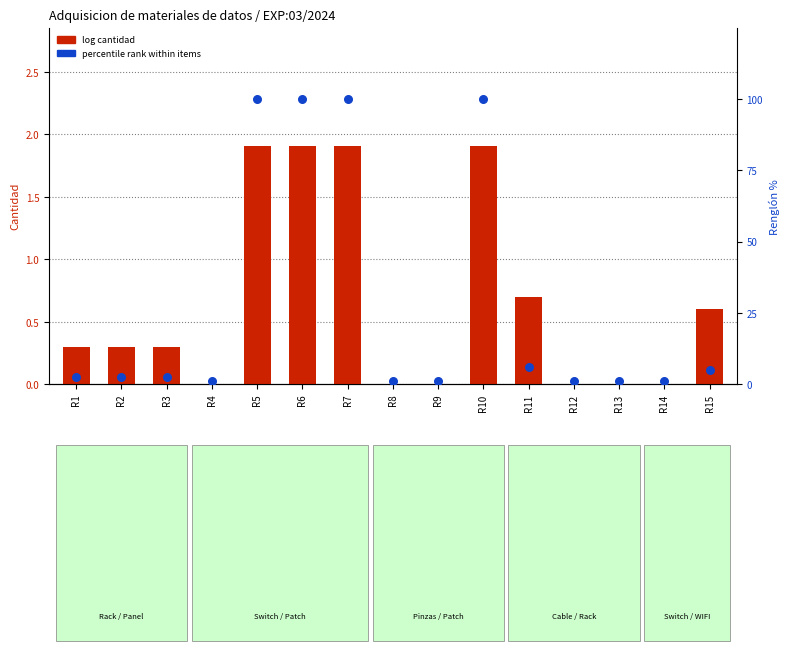

What is the total value across all series at R12?

1.2